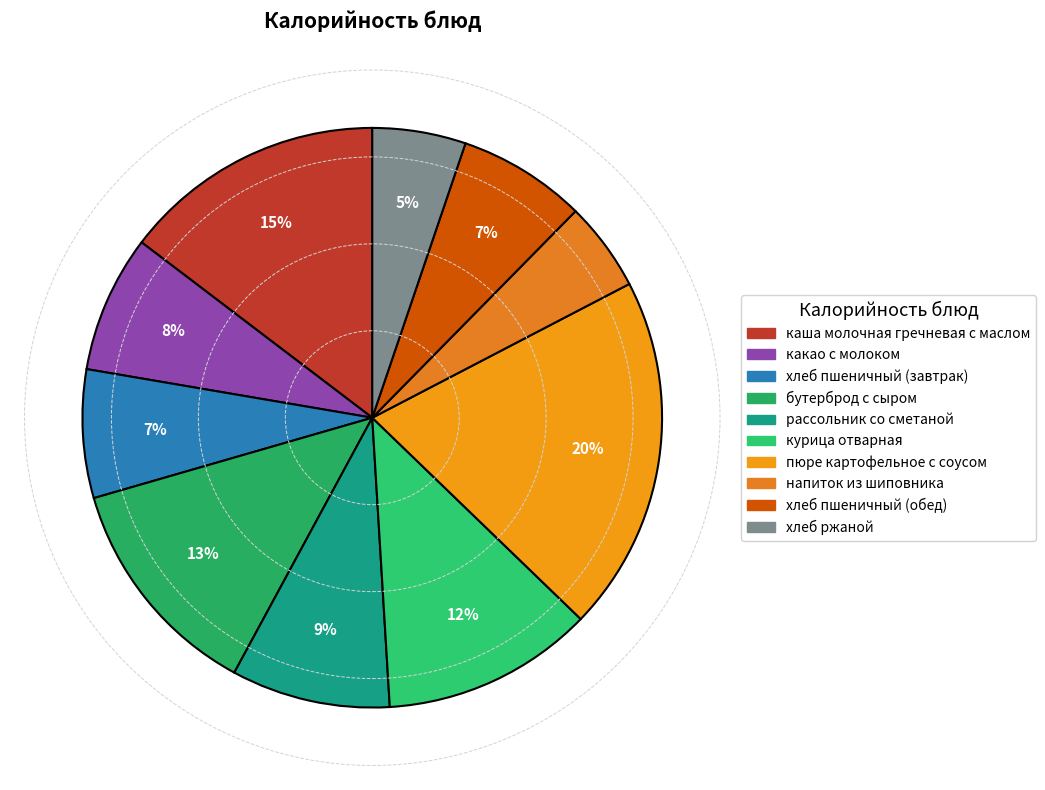

How many slices are in this pie chart?

10